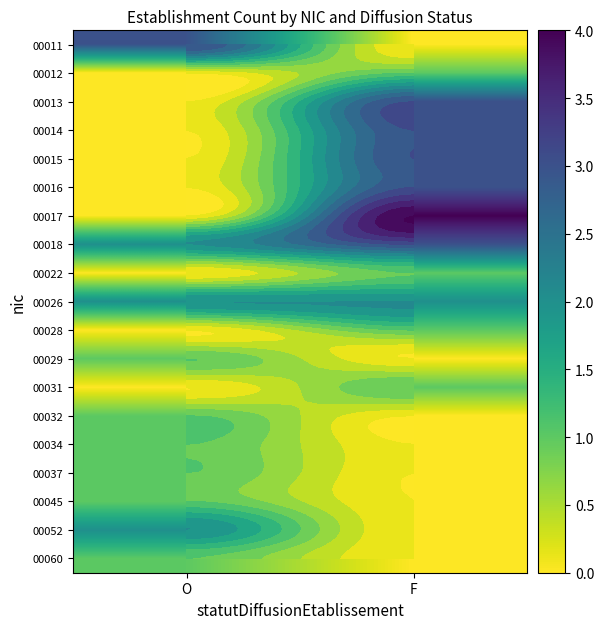

Is it true that 00018 equals 3 at O?

False